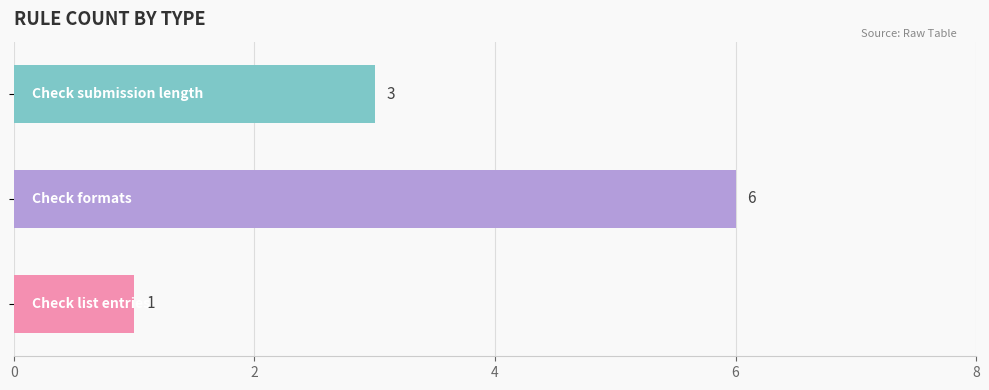

Count the number of data series in this chart.

1